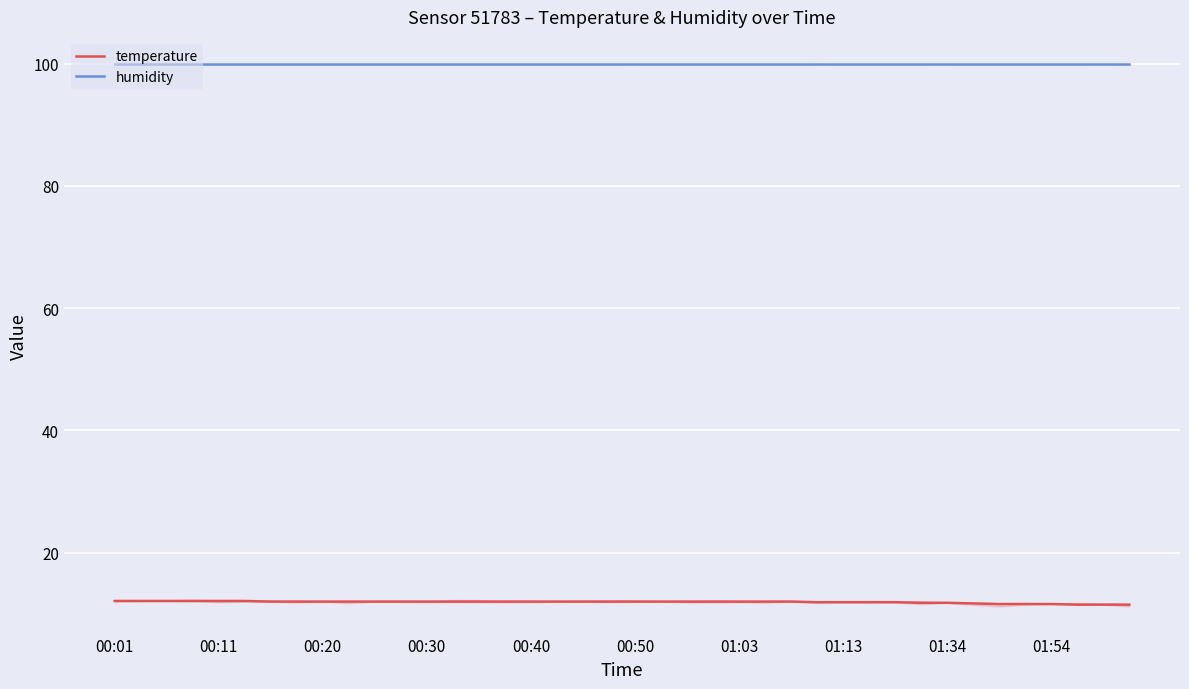

True or false: humidity and temperature intersect in this chart.

False